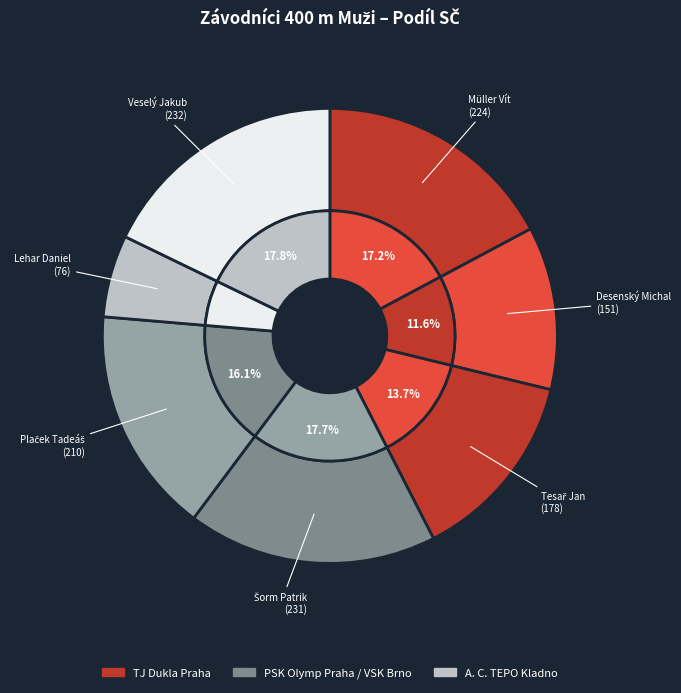

Count the number of slices in the pie.

7